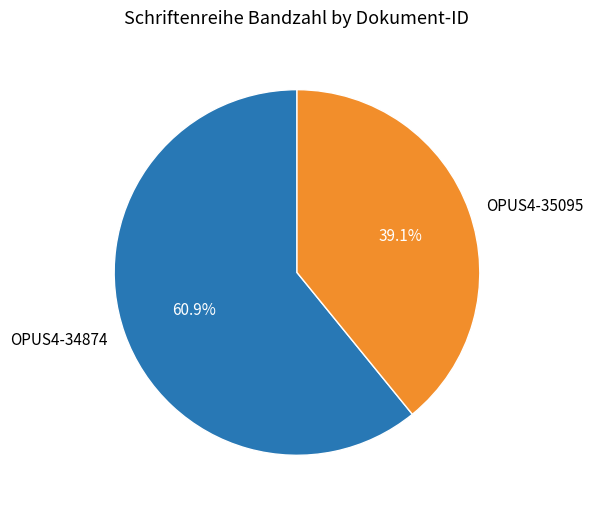

Does OPUS4-34874 account for over 50% of the chart?

Yes